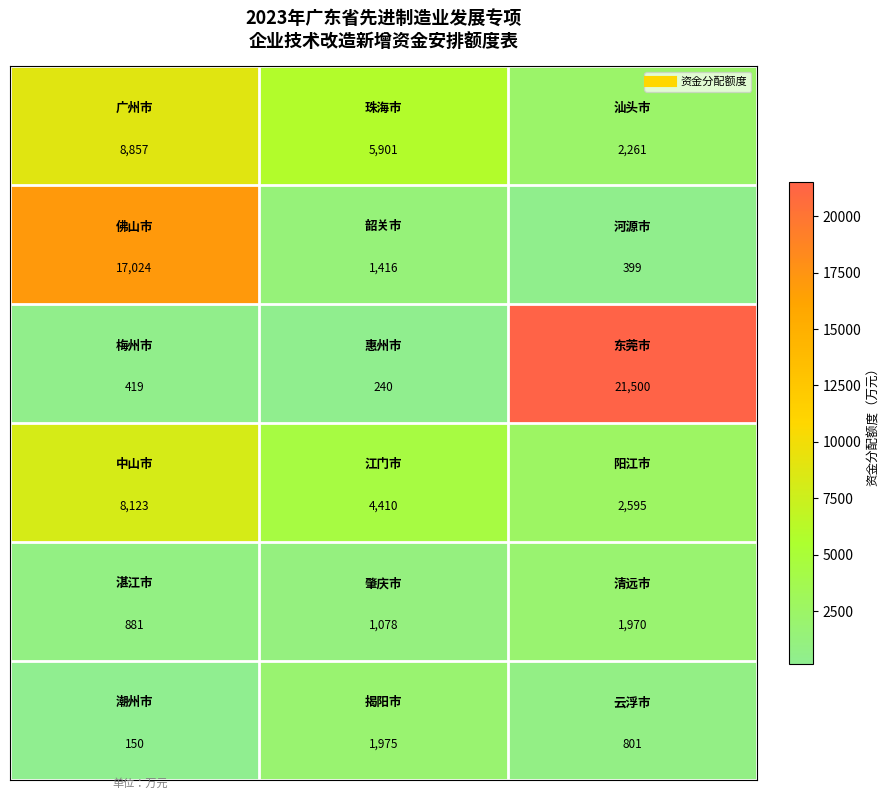

What is the maximum value shown in the chart?

21500